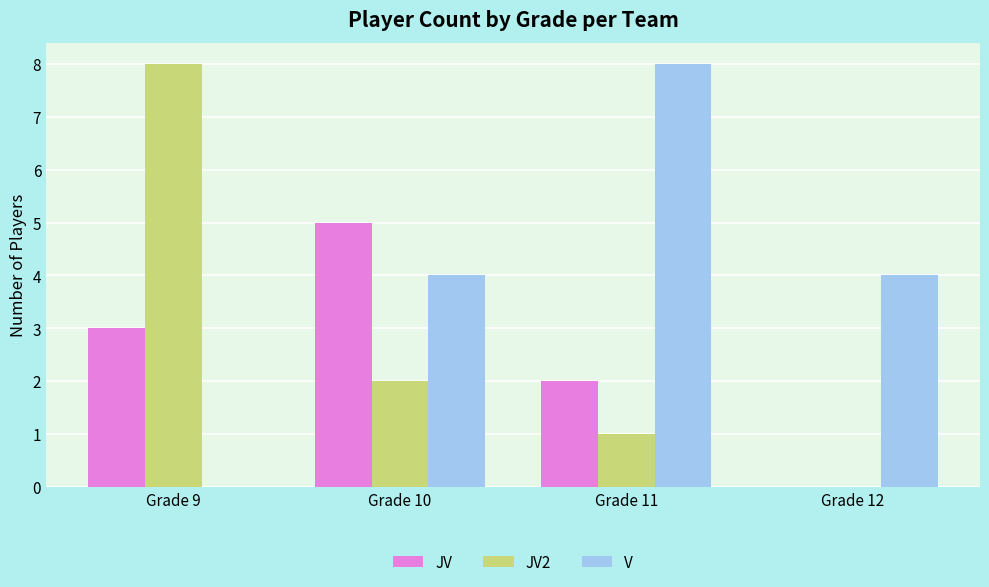

How many series are shown in this chart?

3